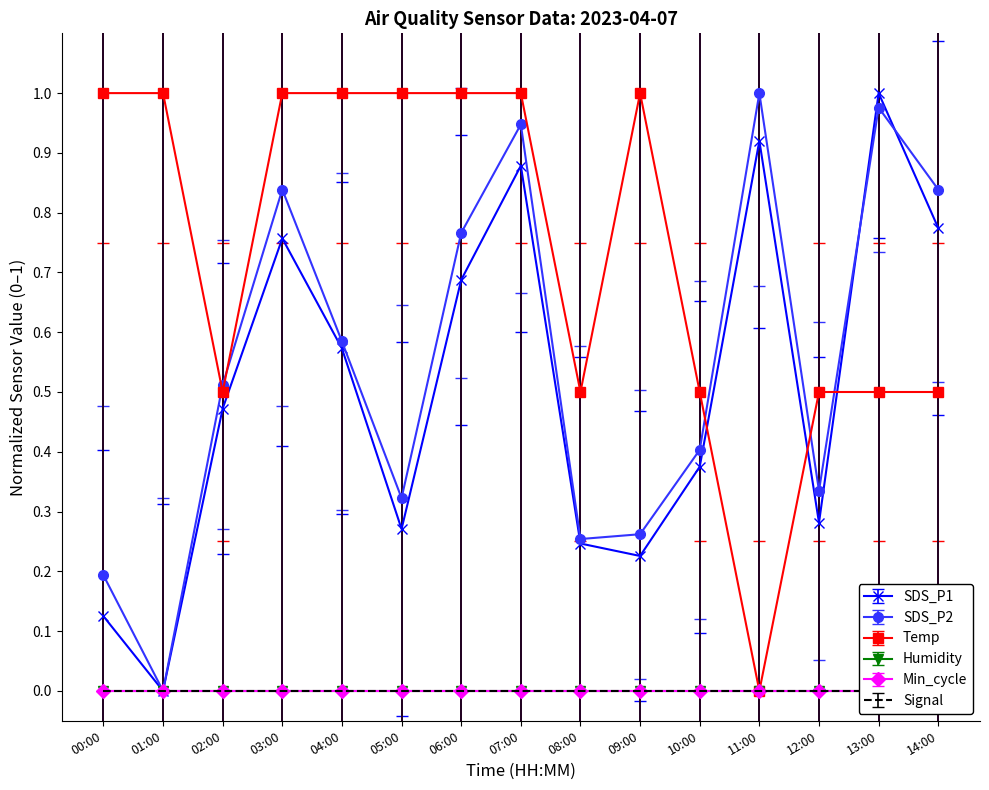

After their last crossing, which series has the higher values: Temp or SDS_P1?

SDS_P1